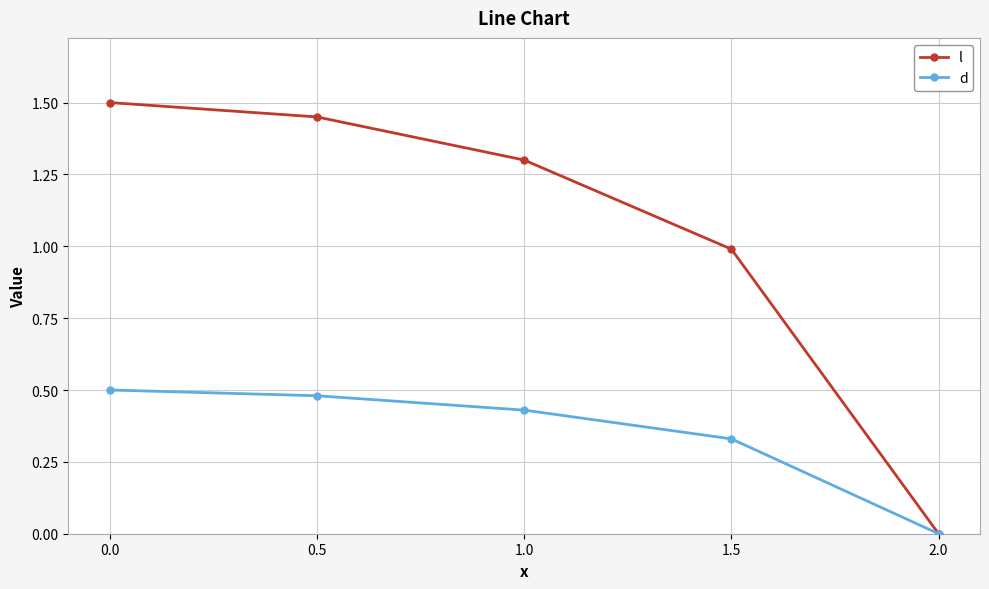

What is the difference between the highest and lowest values at 0.5?

1.0